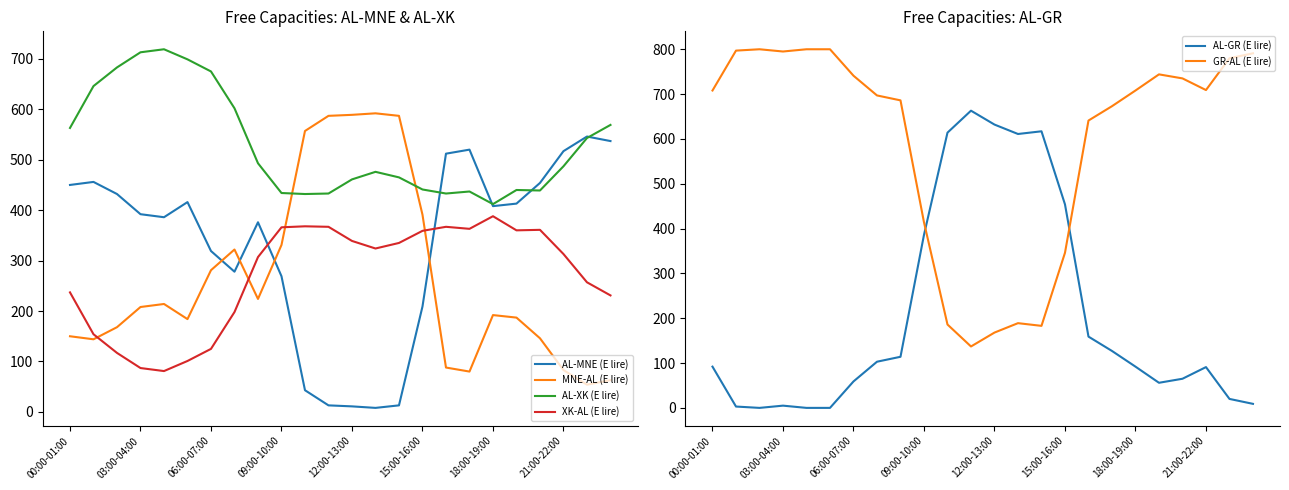

The value of MNE-AL (E lire) at 15:00-16:00 is 272. True or false?

False